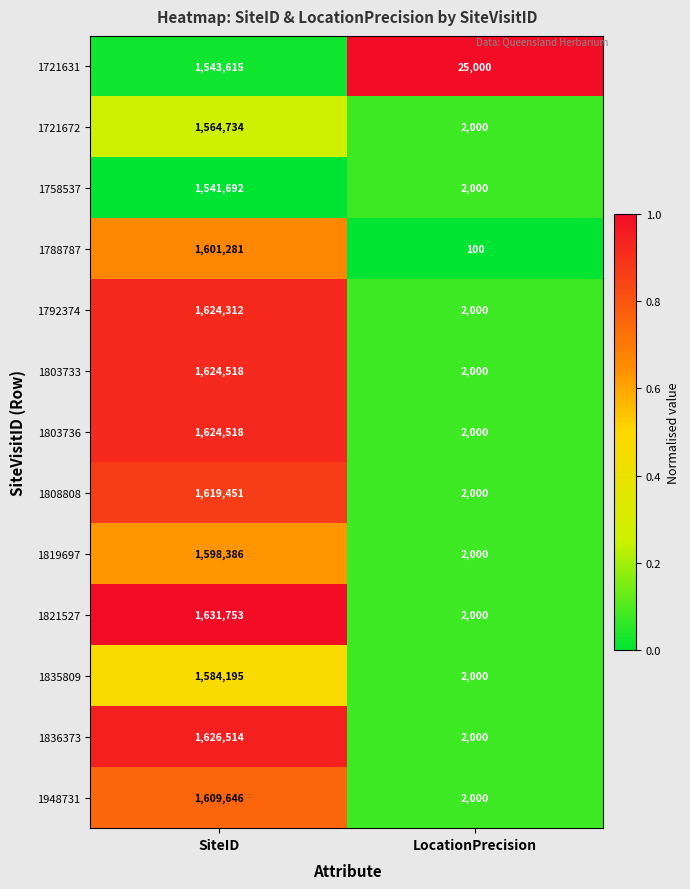

At which label is 1721631 closest to 784307?

LocationPrecision